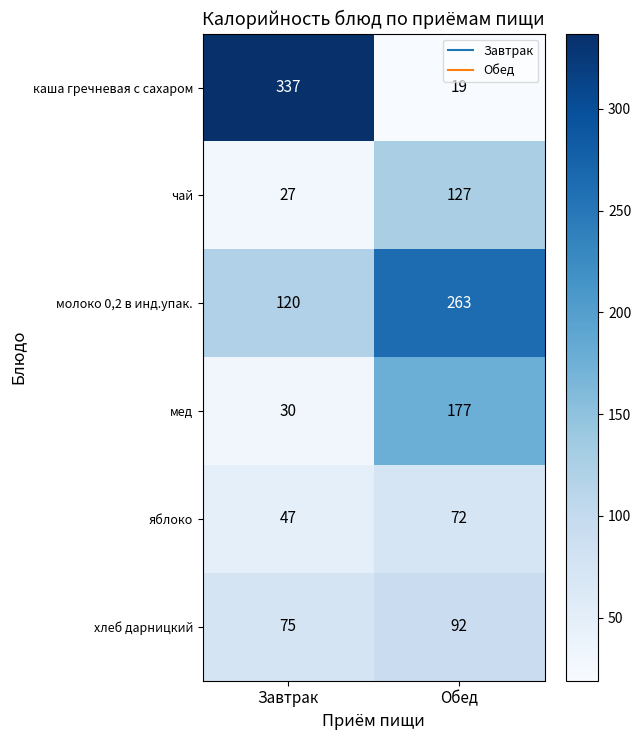

The value of чай at Завтрак is 27. True or false?

True